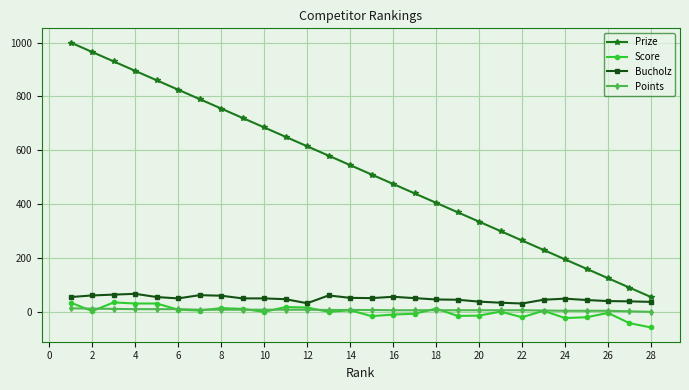

Count the number of categories in the chart.

28